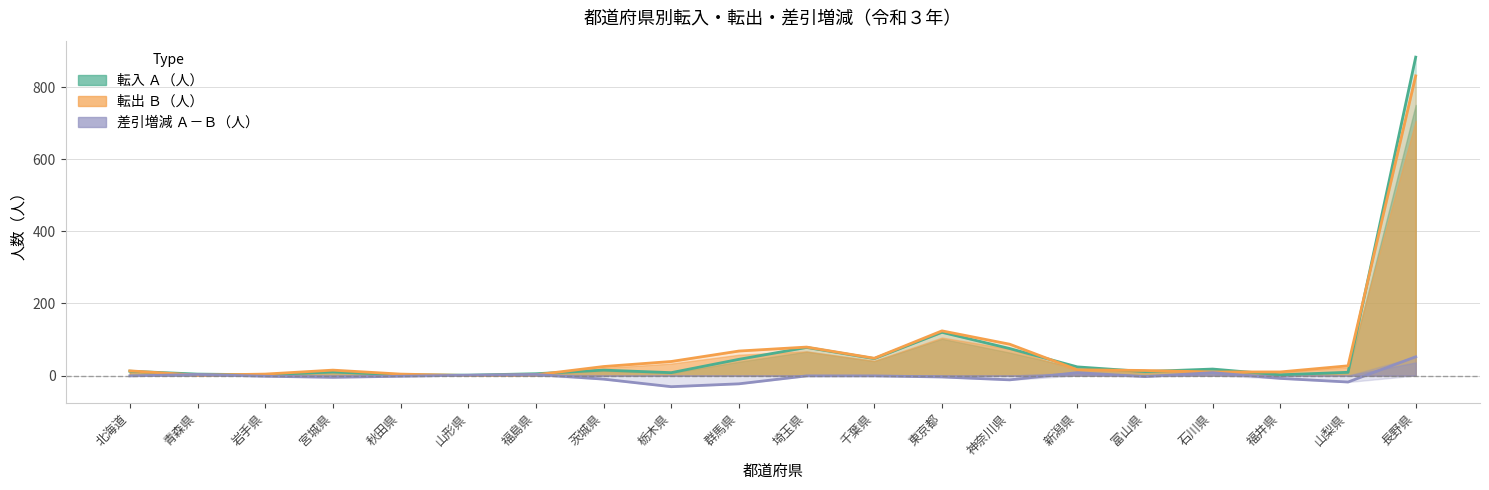

Reading left to right, what are all the values shown in this chart?

転入(人): 北海道=12	青森県=4	岩手県=2	宮城県=10	秋田県=2	山形県=1	福島県=5	茨城県=15	栃木県=8	群馬県=45	埼玉県=78	千葉県=47	東京都=120	神奈川県=75	新潟県=24	富山県=11	石川県=18	福井県=2	山梨県=9	長野県=884
転出(人): 北海道=13	青森県=1	岩手県=4	宮城県=15	秋田県=4	山形県=0	福島県=2	茨城県=25	栃木県=39	群馬県=68	埼玉県=79	千葉県=48	東京都=124	神奈川県=87	新潟県=16	富山県=14	石川県=10	福井県=10	山梨県=27	長野県=832
差引増減(人): 北海道=-1	青森県=3	岩手県=-2	宮城県=-5	秋田県=-2	山形県=1	福島県=3	茨城県=-10	栃木県=-31	群馬県=-23	埼玉県=-1	千葉県=-1	東京都=-4	神奈川県=-12	新潟県=8	富山県=-3	石川県=8	福井県=-8	山梨県=-18	長野県=52